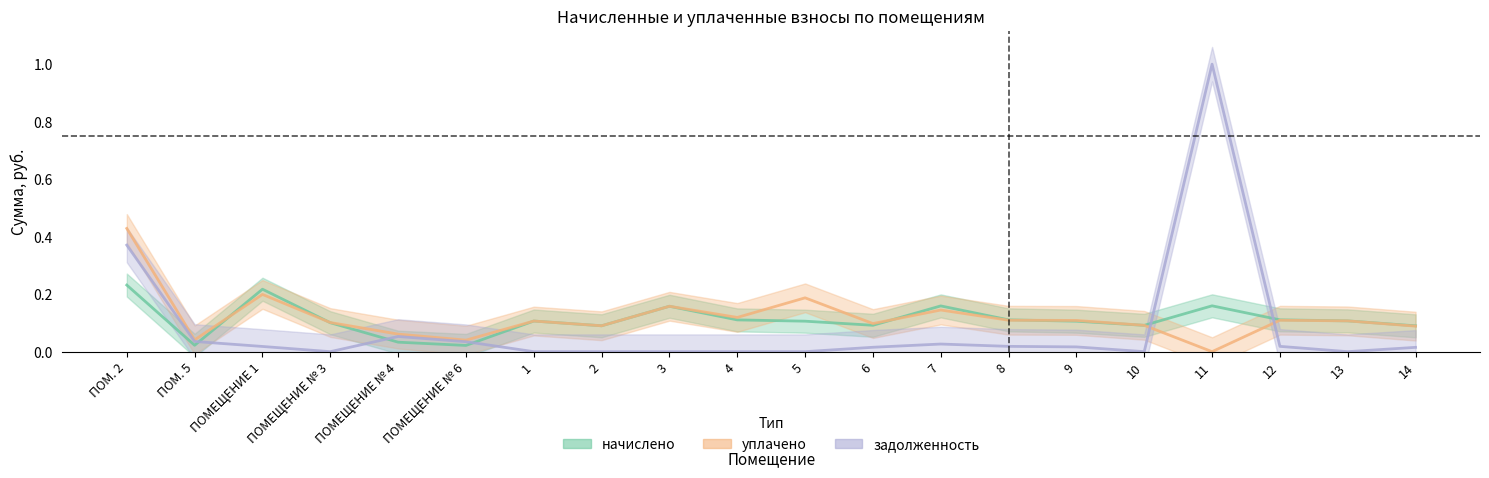

True or false: уплачено has more than 0 interior local peaks.

True